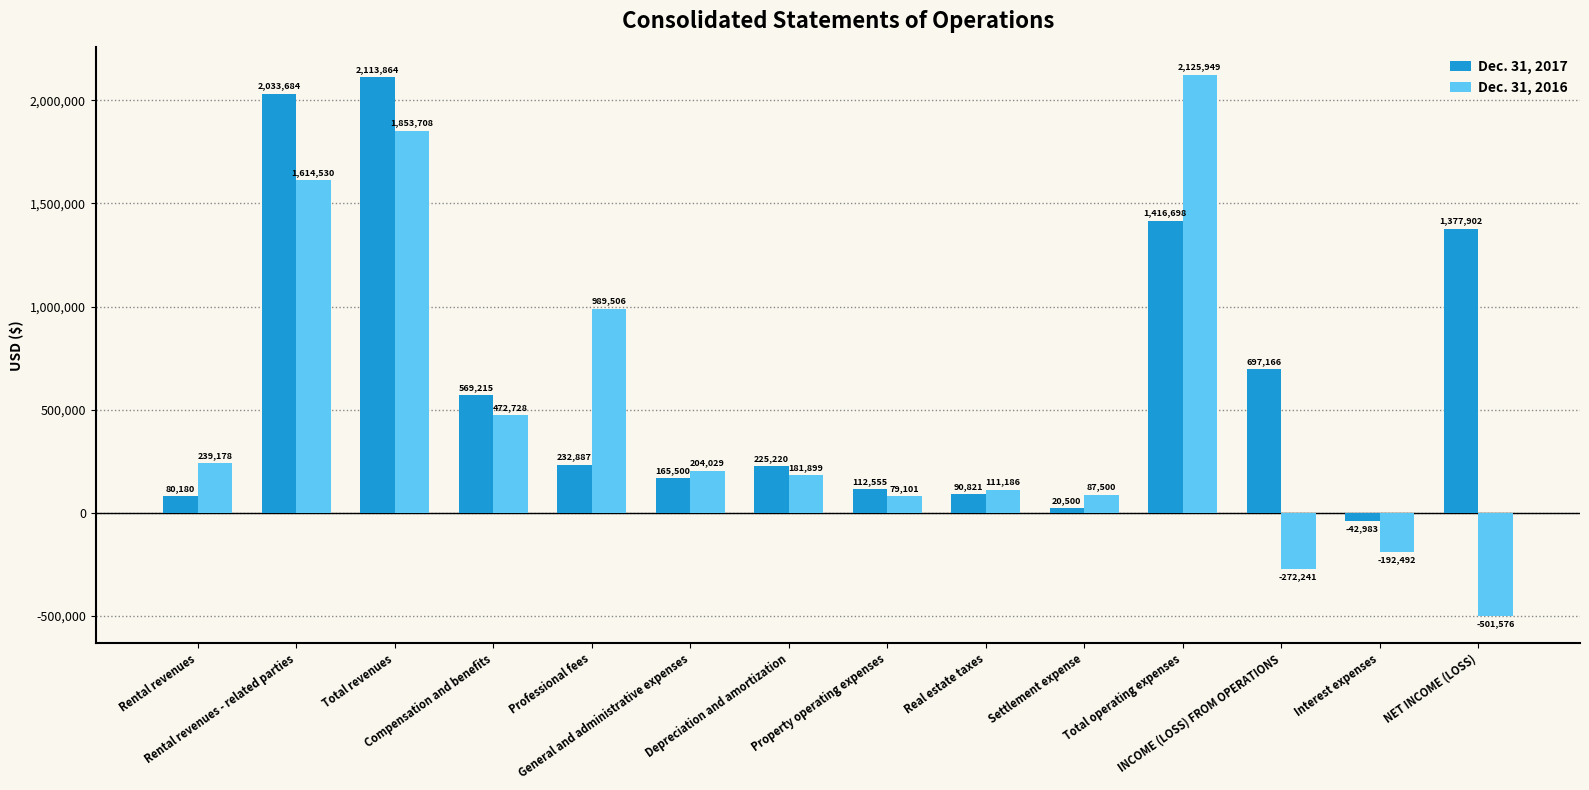

Reading left to right, what are all the values shown in this chart?

Dec. 31, 2017: 80180	2033684	2113864	569215	232887	165500	225220	112555	90821	20500	1416698	697166	-42983	1377902
Dec. 31, 2016: 239178	1614530	1853708	472728	989506	204029	181899	79101	111186	87500	2125949	-272241	-192492	-501576